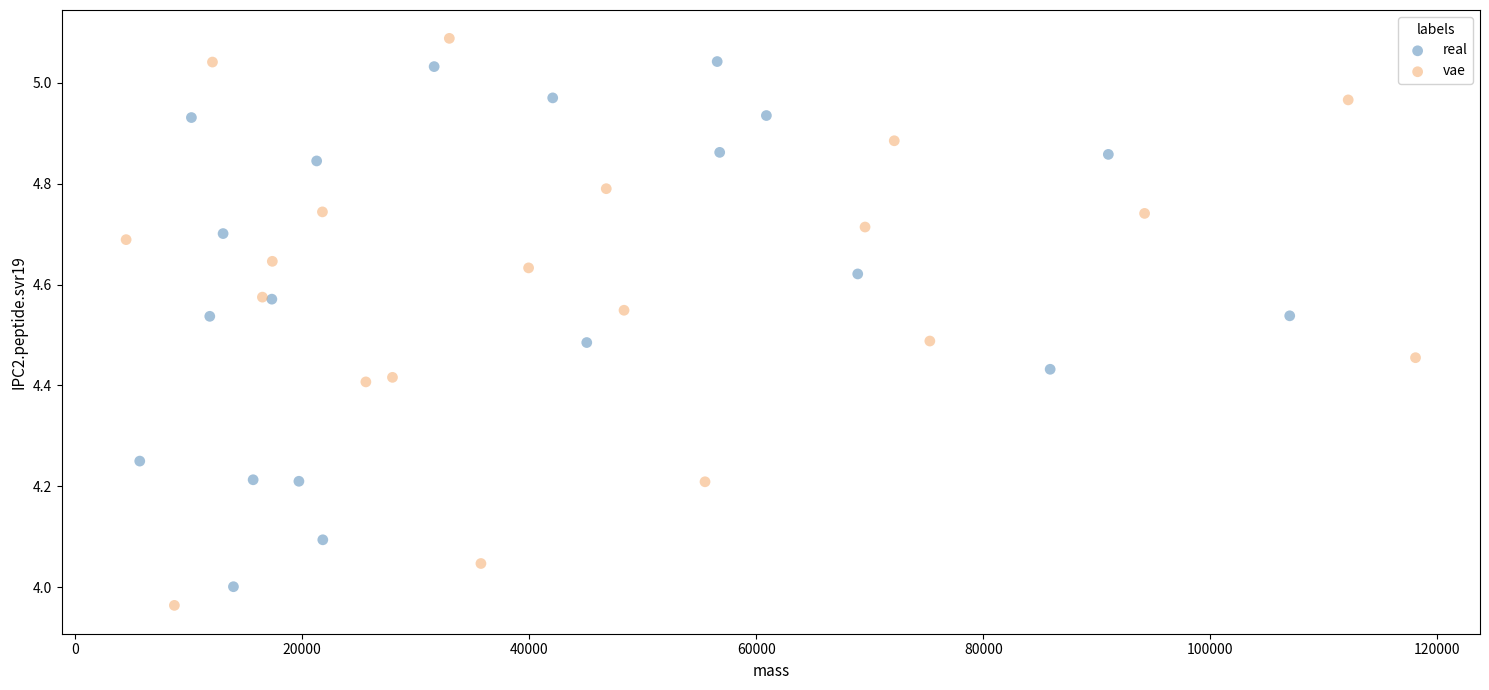

What are all the series names shown in the legend?

real, vae